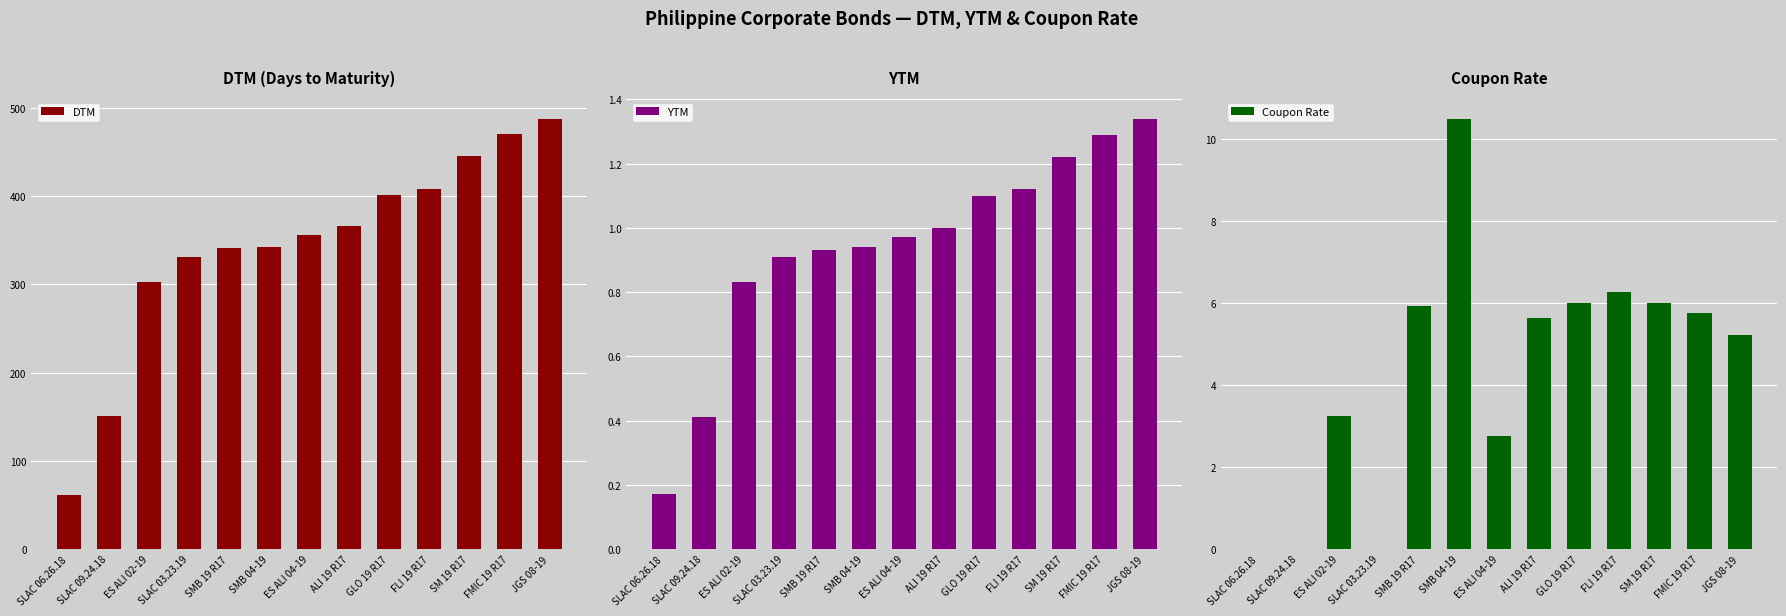

What is the difference between the maximum and minimum values in the YTM series?

1.2